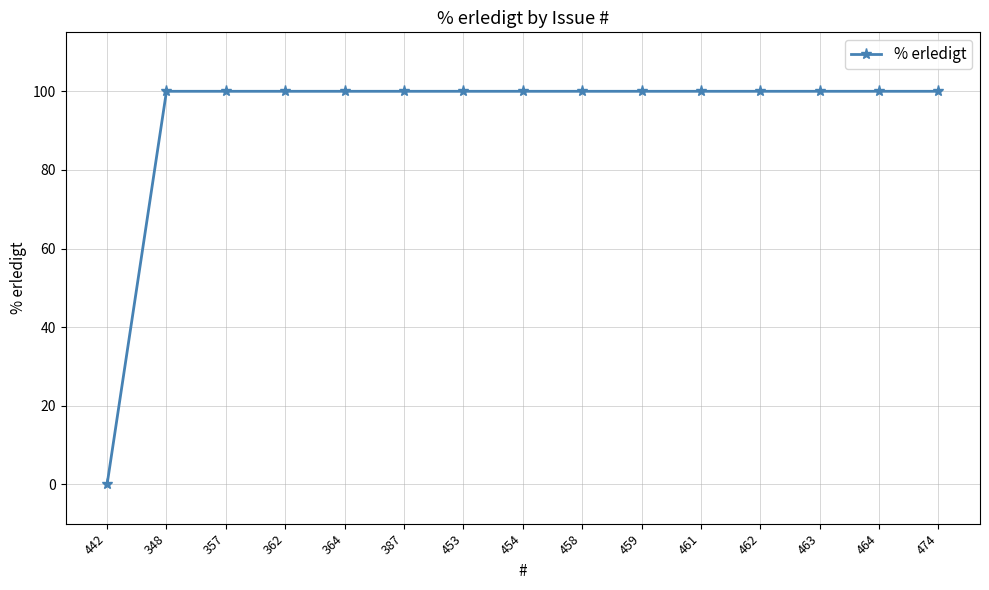

What is the value of the 14th point from the left?

100